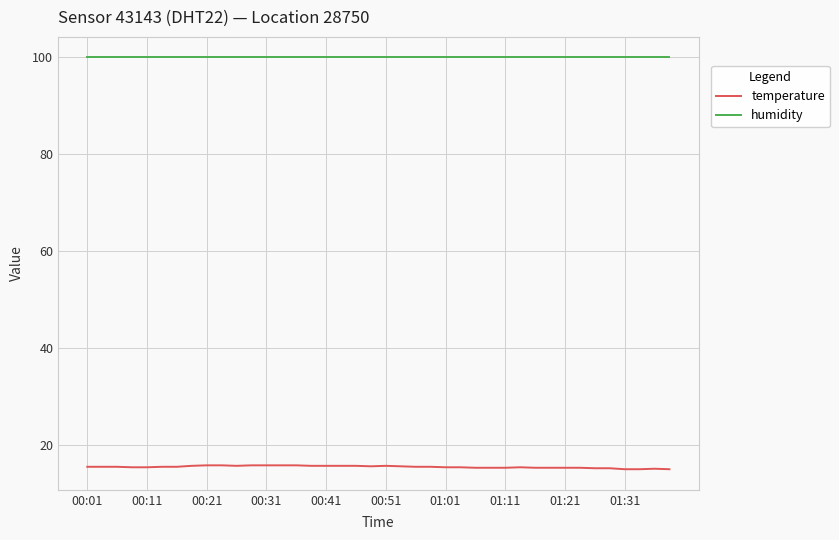

True or false: temperature and humidity cross at least once.

False